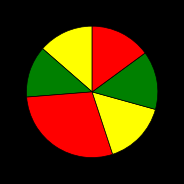

How many slices are in this pie chart?

6